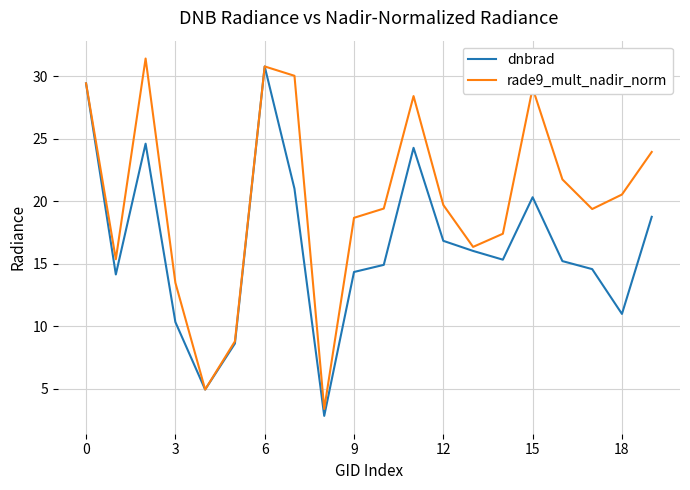

Rank the series by their average value, from highest to lowest.

rade9_mult_nadir_norm, dnbrad